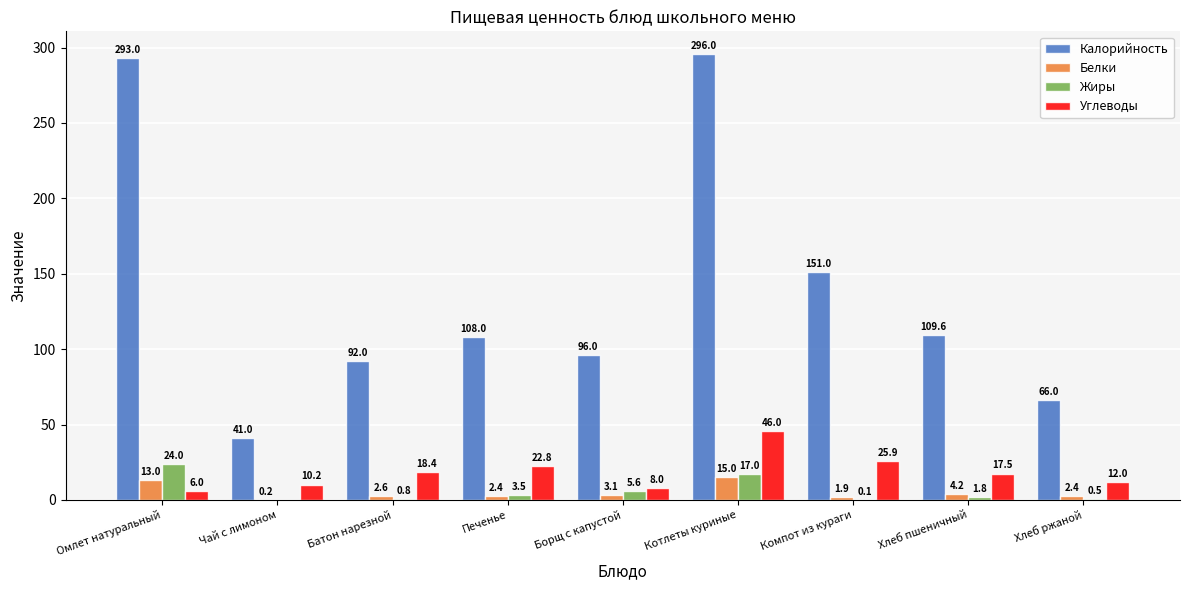

How many categories are shown in the chart?

9